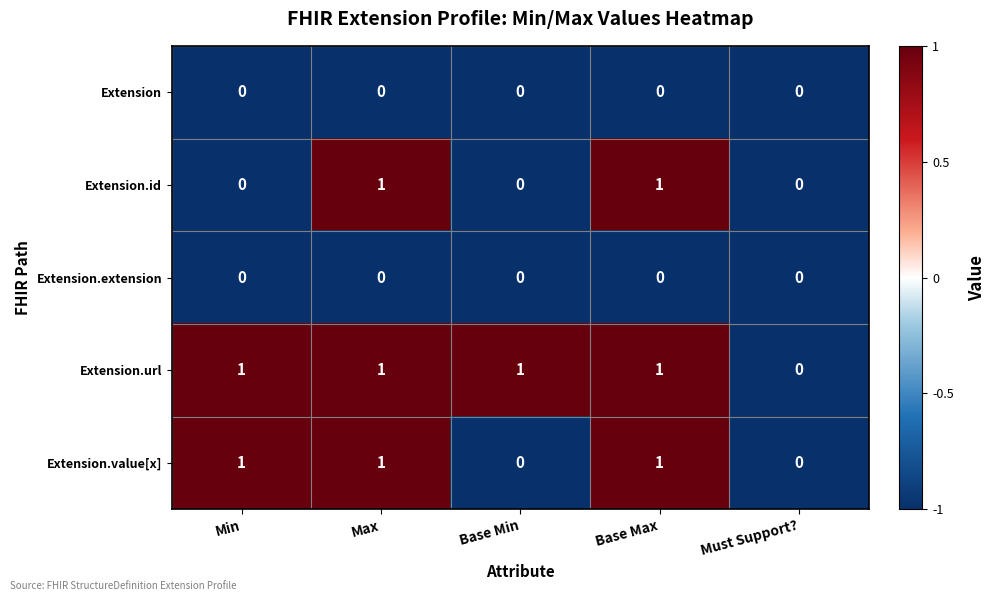

Where is Extension.url nearest to the value 0?

Must Support?